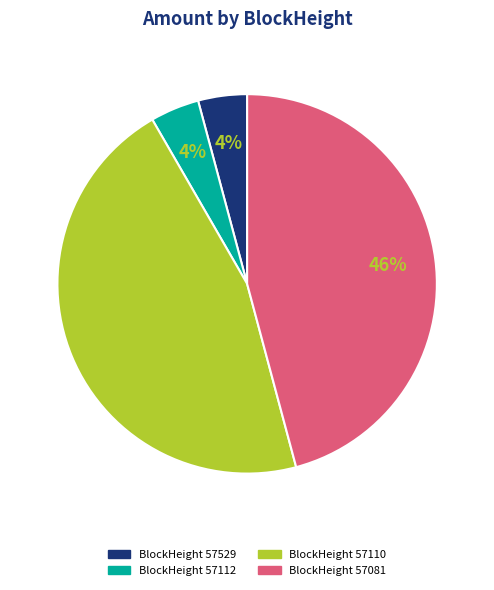

True or false: BlockHeight 57112 accounts for 4% of the total.

True